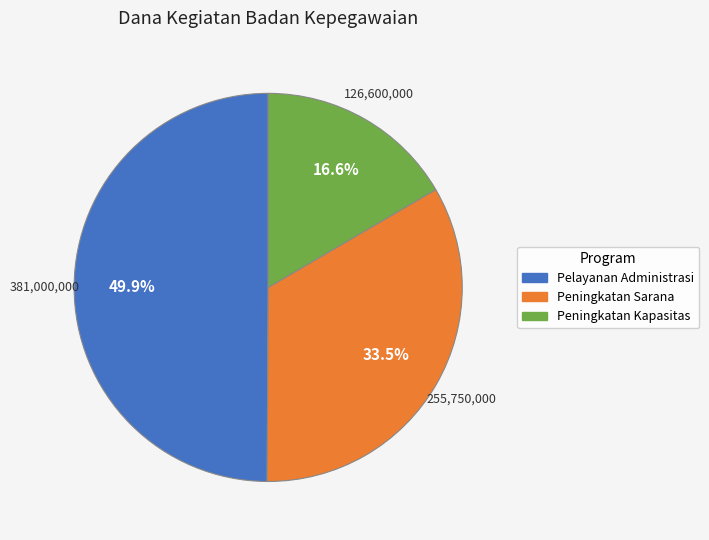

Rank the categories by value from lowest to highest.

Peningkatan Kapasitas, Peningkatan Sarana, Pelayanan Administrasi